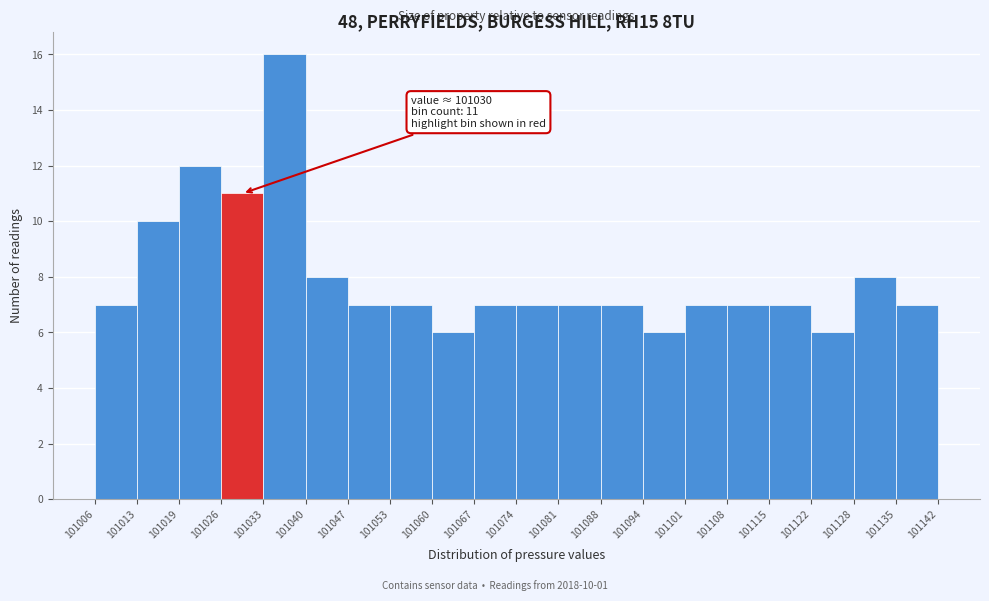

Over which range of the x-axis is the bar tallest?

101033 to 101040